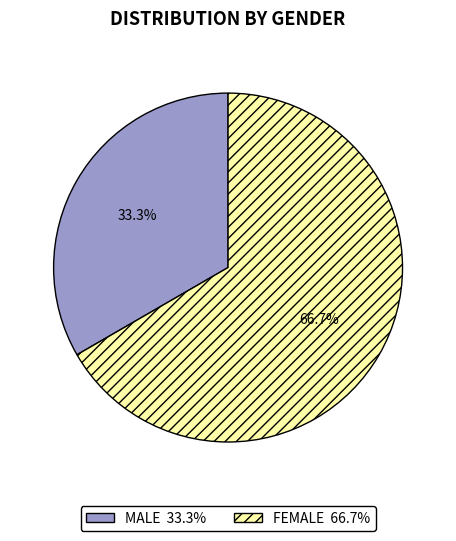

Combined, what portion of the pie is MALE and FEMALE?

100.0%